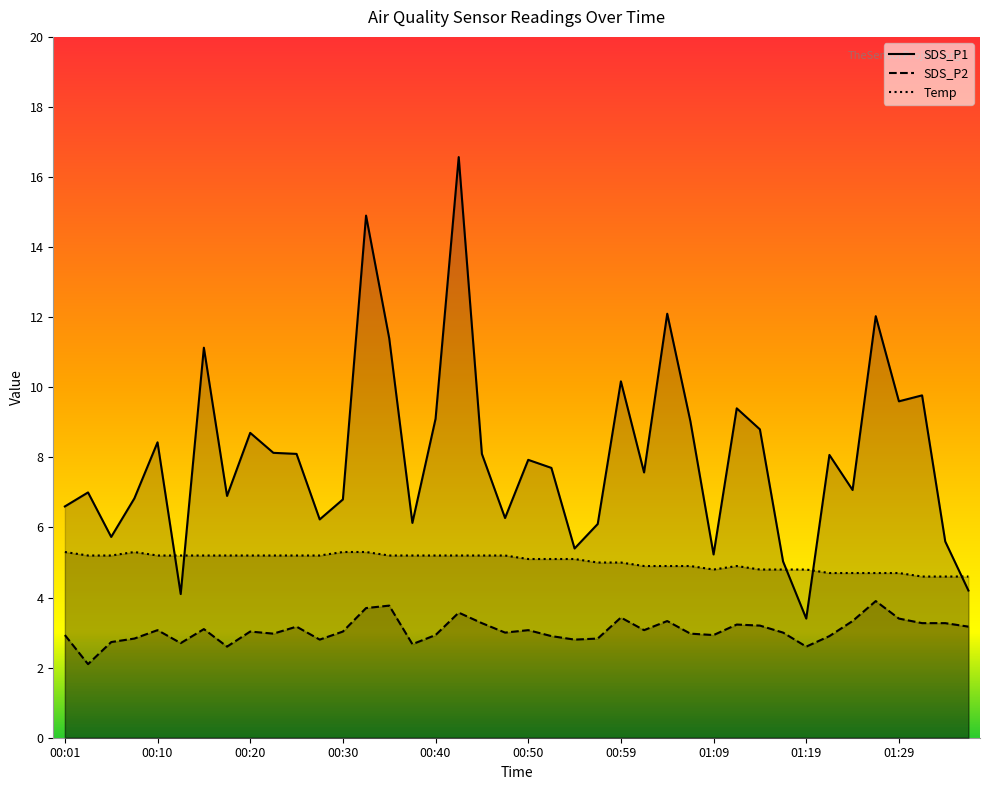

List the series in order of their peak value, lowest first.

SDS_P2, Temp, SDS_P1